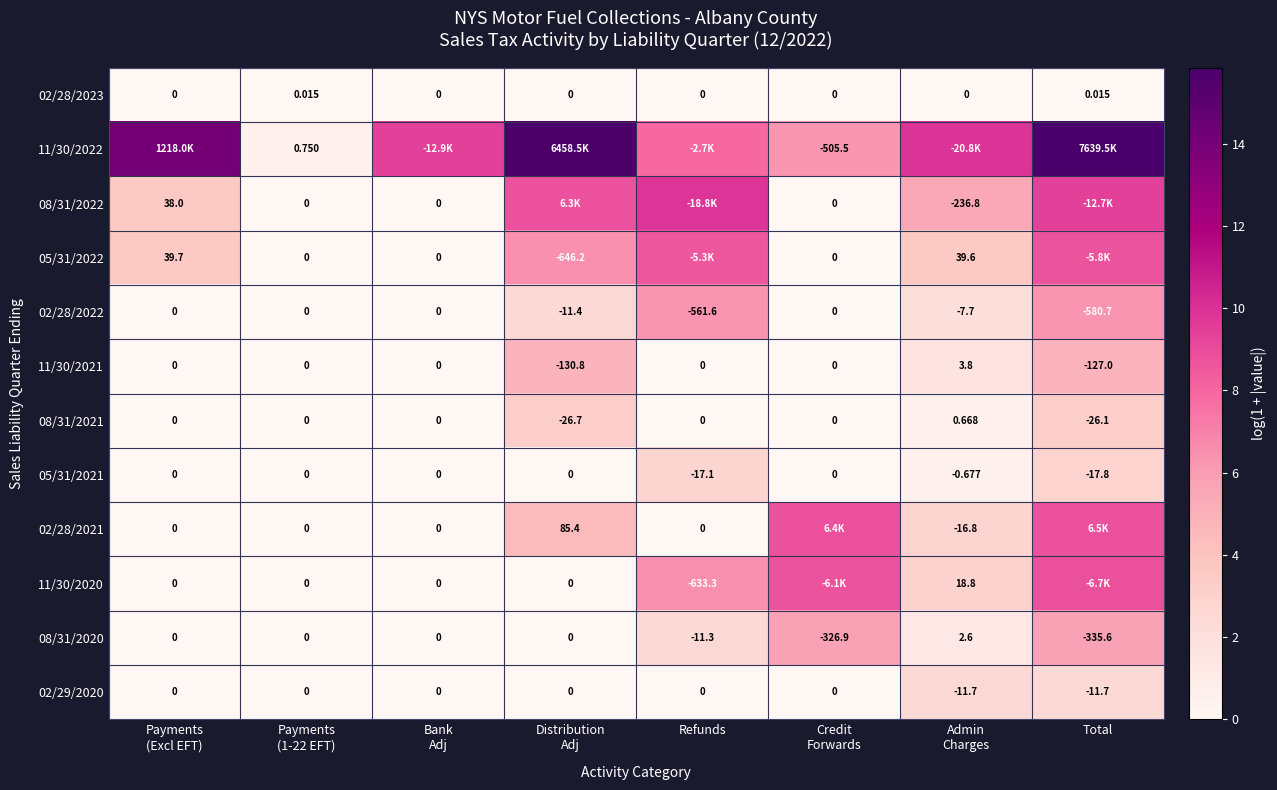

True or false: 02/28/2021 has a value of 4.6 at Bank Adj.

False